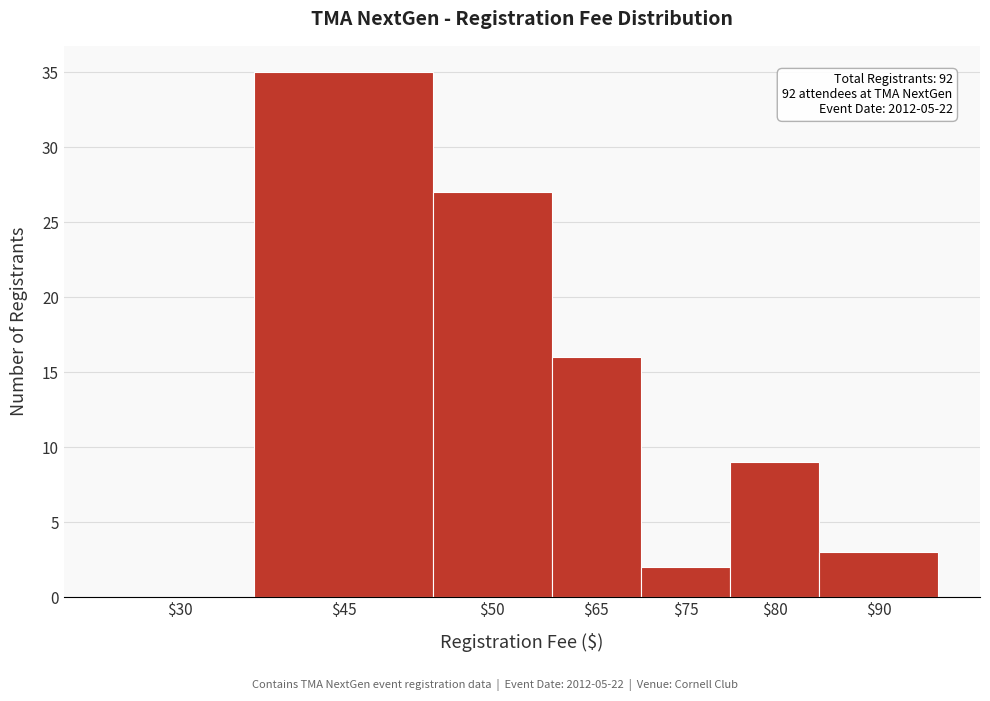

Where is the data nearest to the value 17?

$65